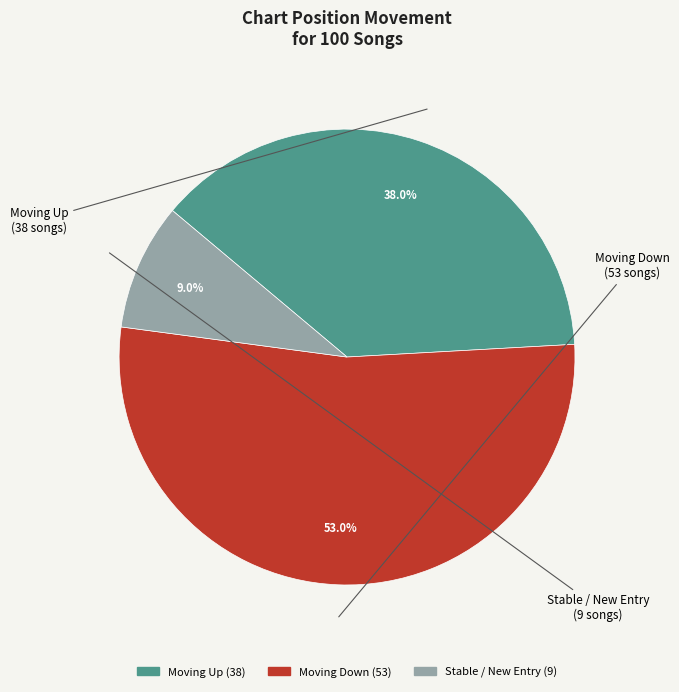

How many segments does this pie chart have?

3